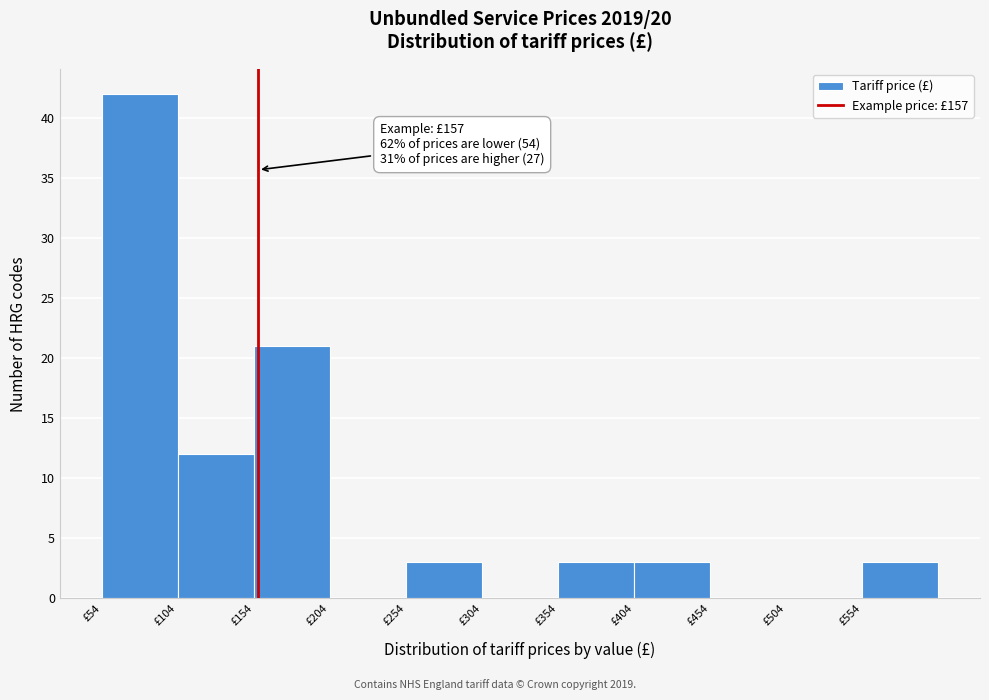

Over which range of the x-axis is the bar tallest?

54 to 104